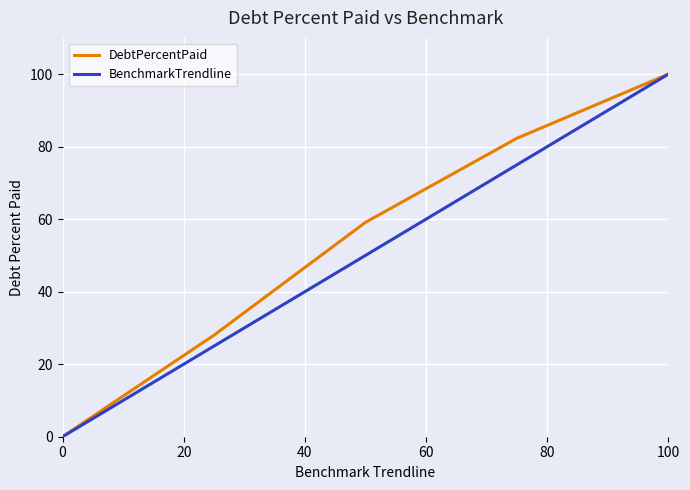

What is the greatest value displayed?

100.0